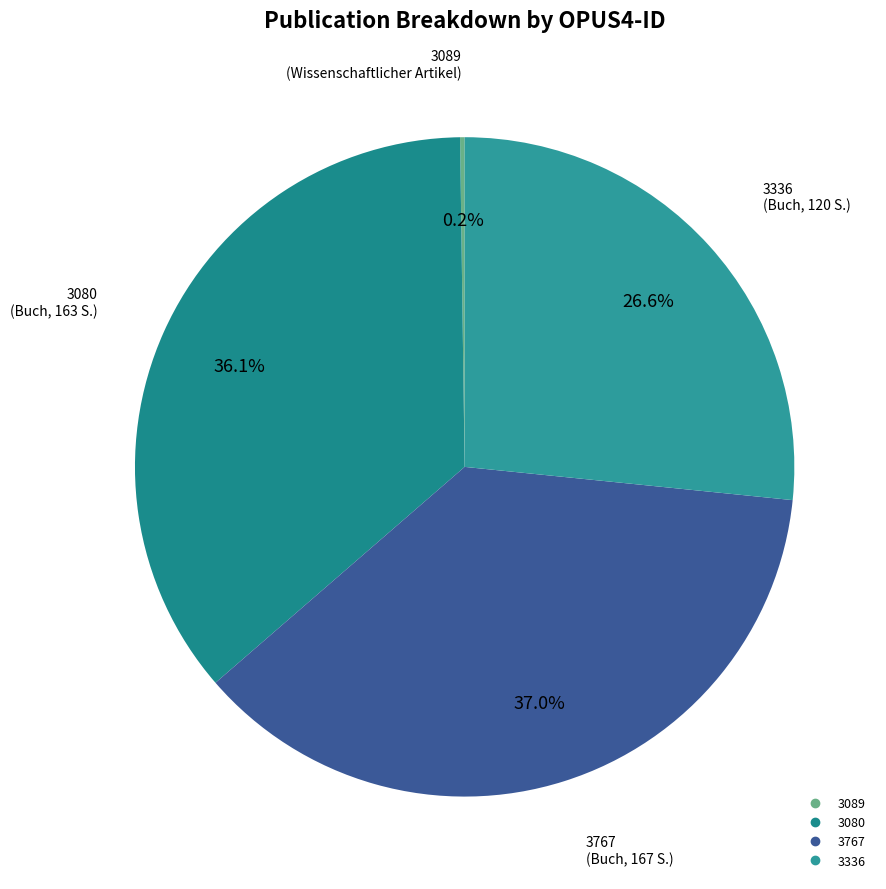

The 3336 slice represents 27% of the pie. True or false?

True